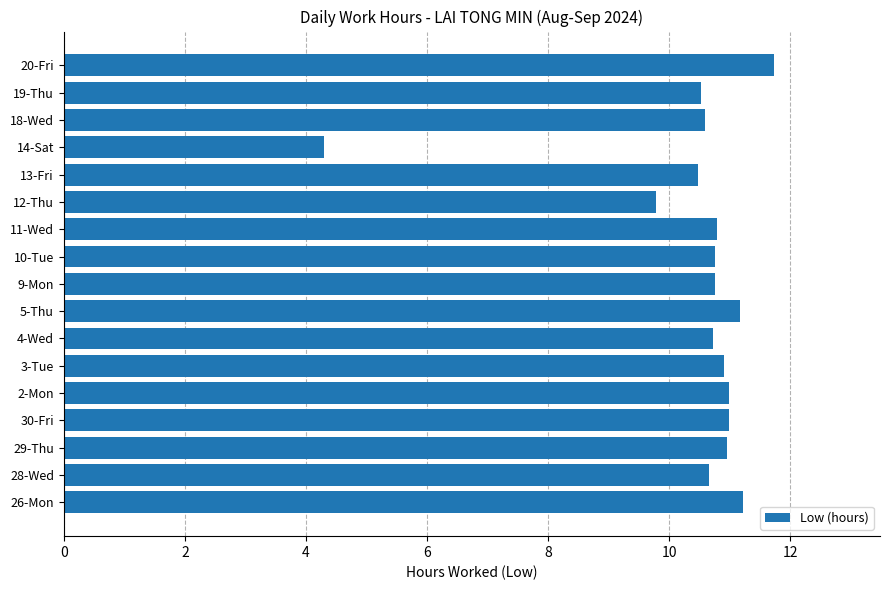

What is the sum of all values?

177.3